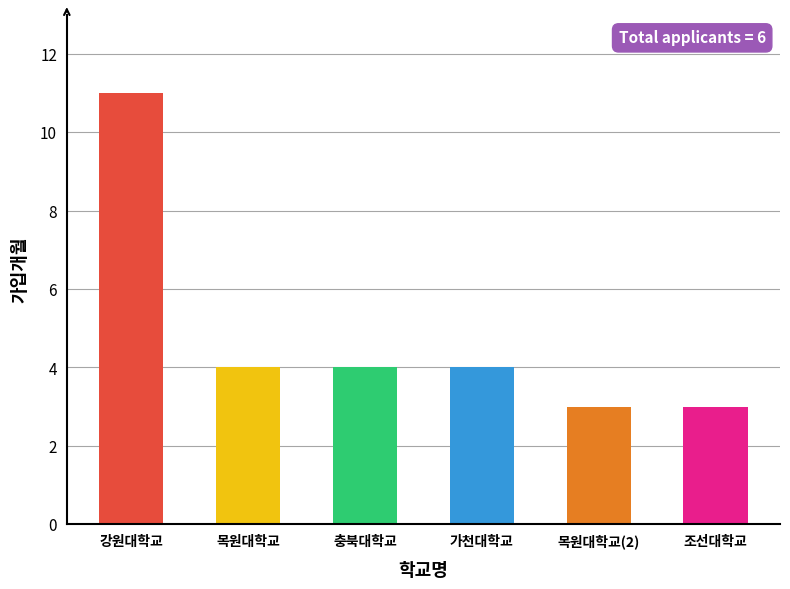

How many values are between 3 and 4?

5